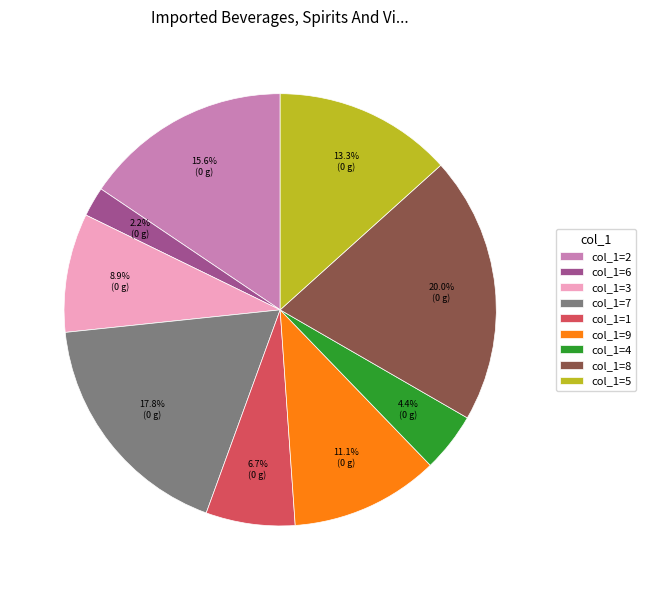

Which category has the biggest portion of the pie?

col_1=8